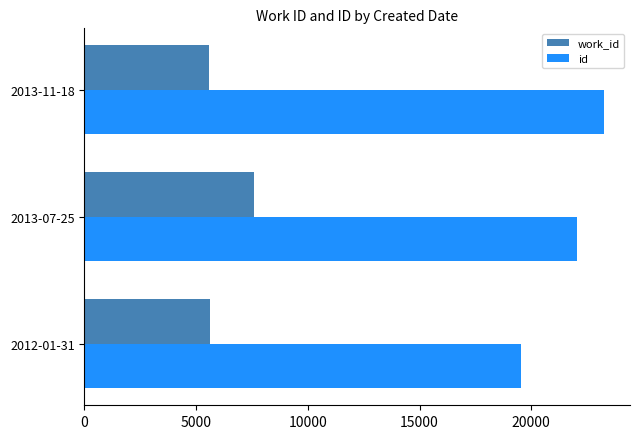

Where is id nearest to the value 21413?

2013-07-25